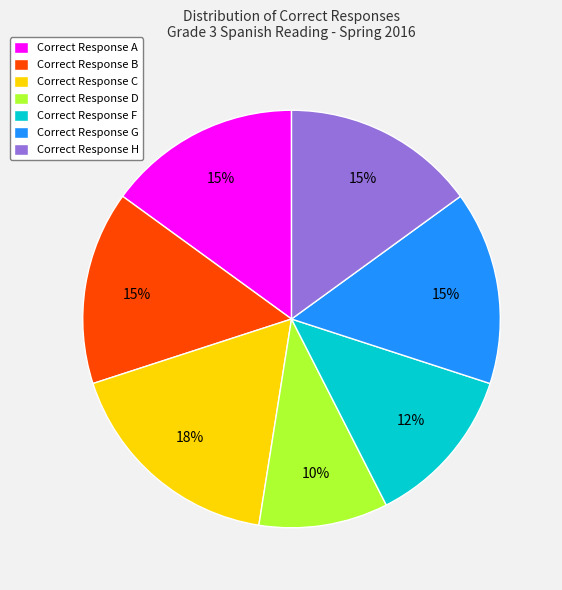

What is the largest slice in the pie chart?

Correct Response C